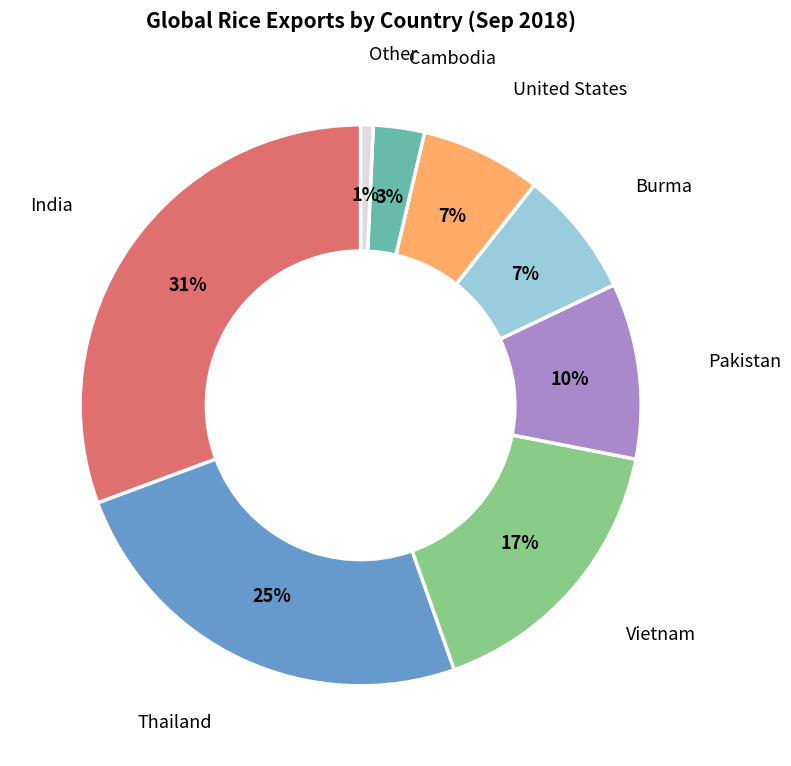

Does any single category account for the majority?

No